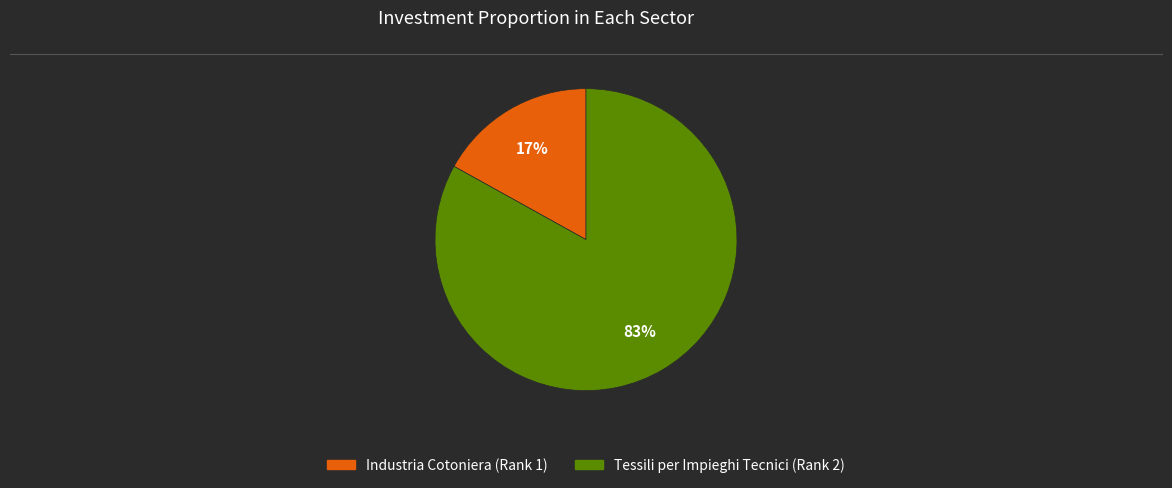

Combined, do Tessili per Impieghi Tecnici (Rank 2) and Industria Cotoniera (Rank 1) account for over 50%?

Yes